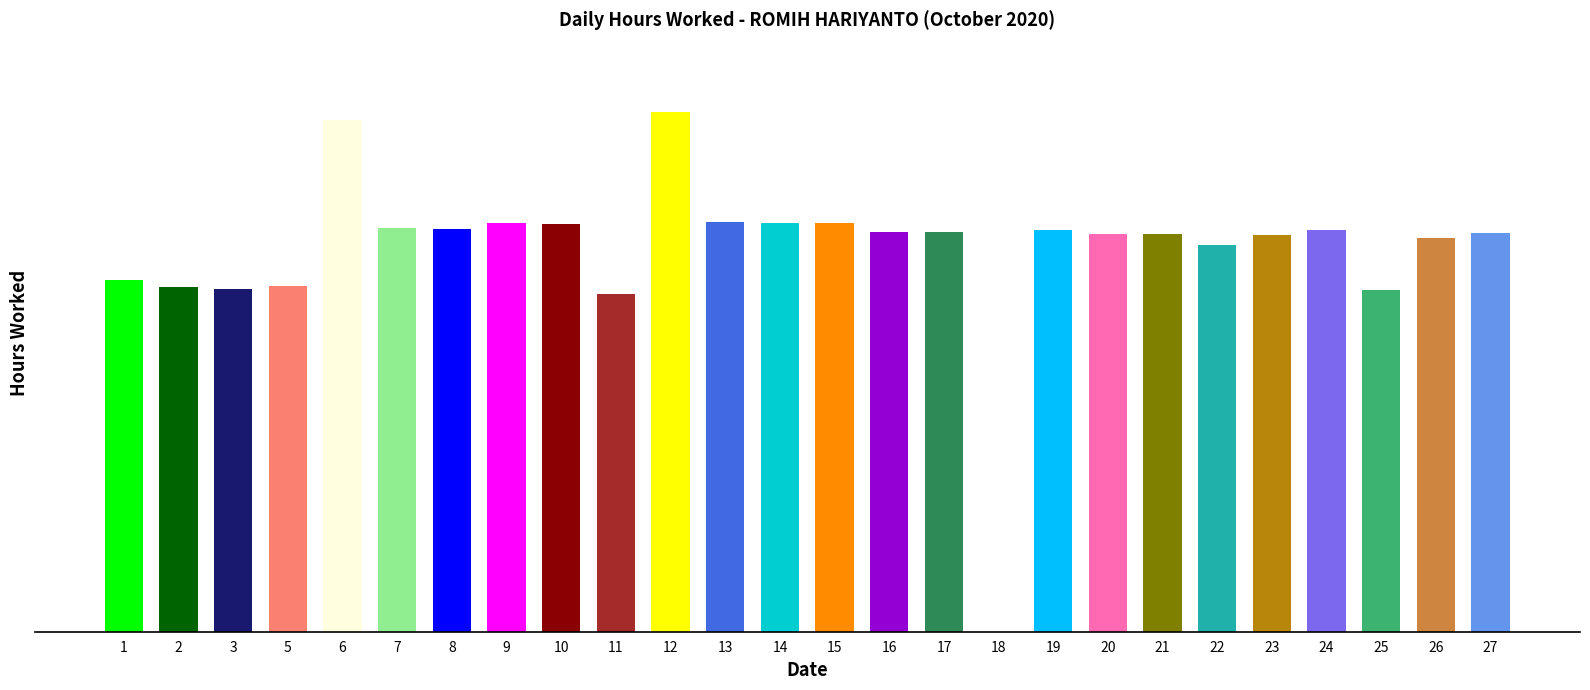

Does the chart contain stacked bars?

No